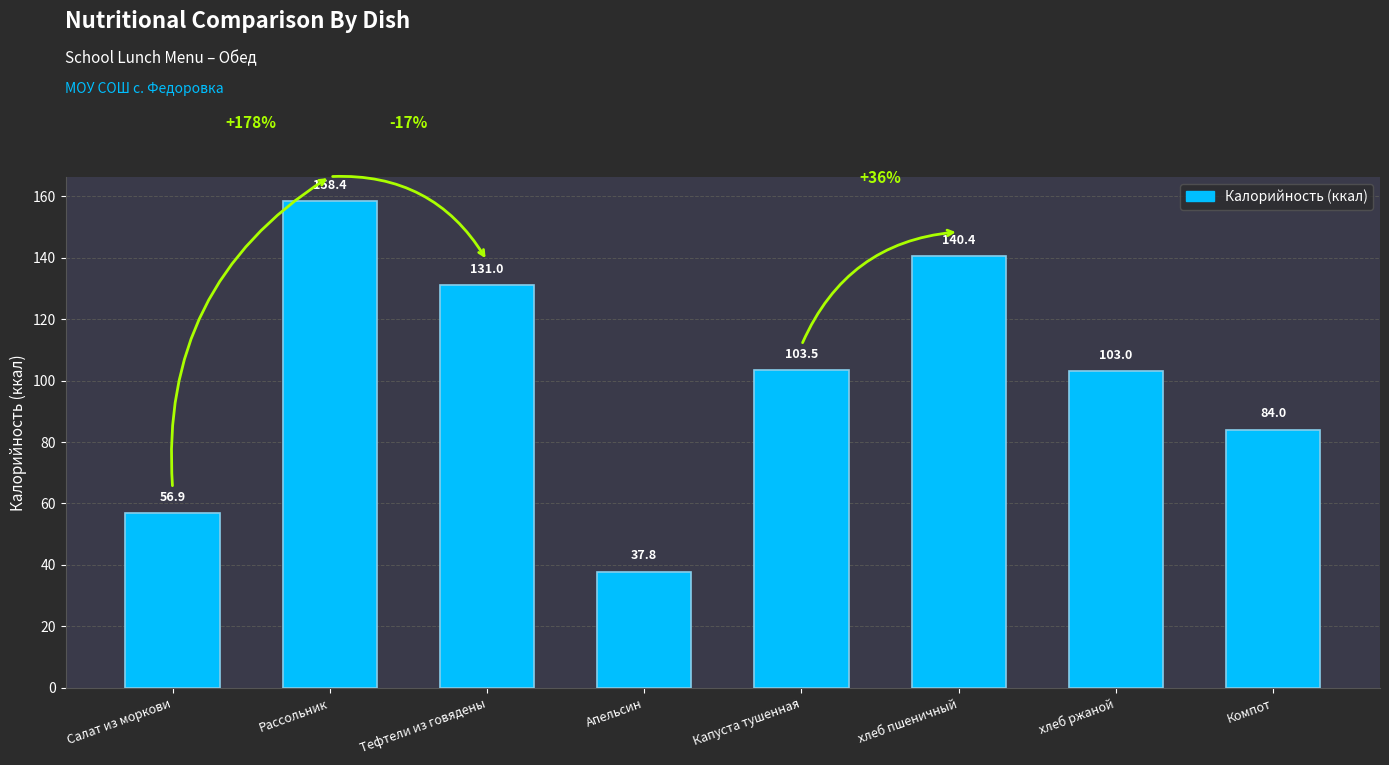

List the labels in order of value, largest first.

Рассольник, хлеб пшеничный, Тефтели из говядены, Капуста тушенная, хлеб ржаной, Компот, Салат из моркови, Апельсин